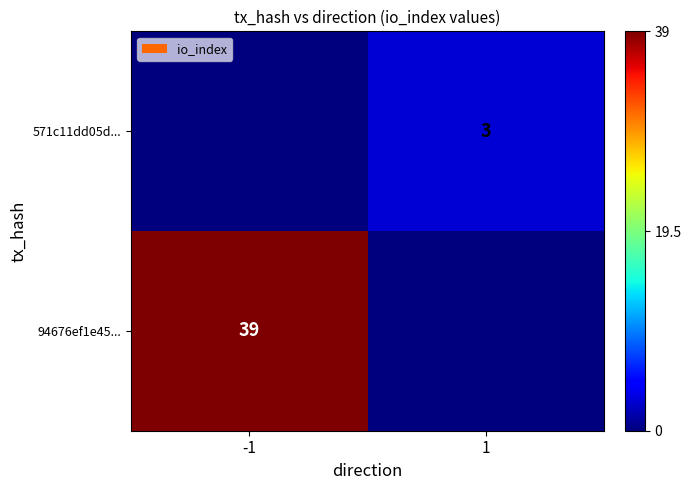

The 571c11dd05d... series shows 3 at 1. True or false?

True